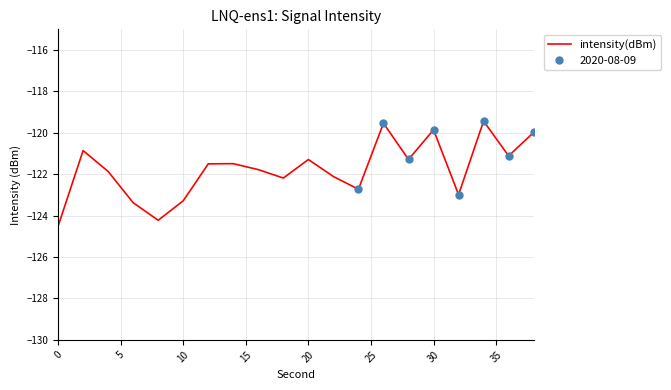

What is the maximum value shown in the chart?

-119.4